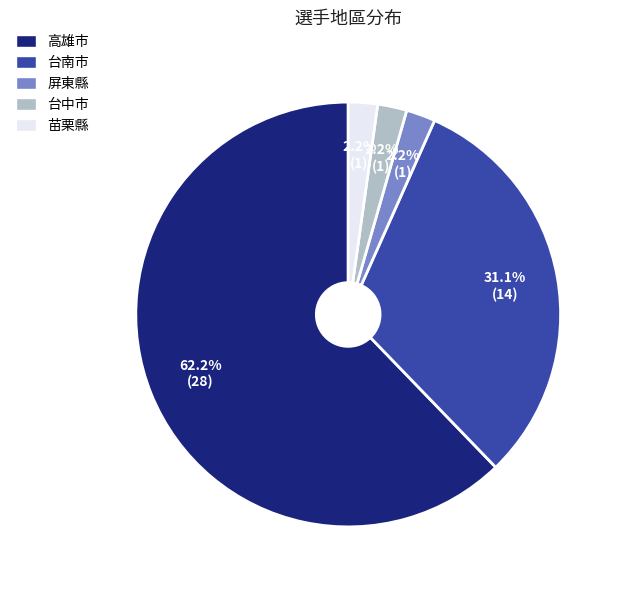

To the nearest percent, what is the combined percentage of 高雄市 and 苗栗縣?

64%